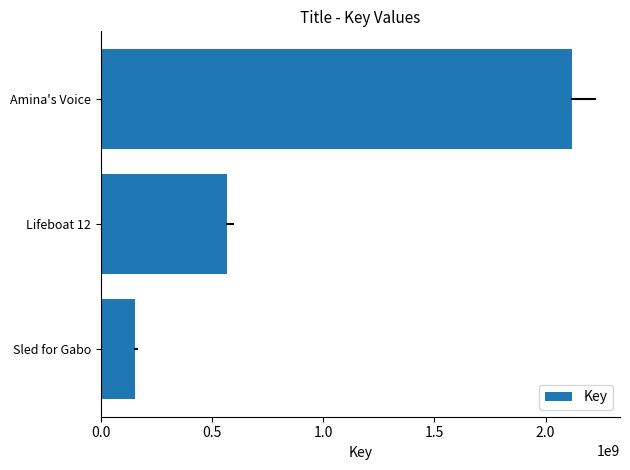

List the labels in order of value, largest first.

Amina's Voice, Lifeboat 12, Sled for Gabo